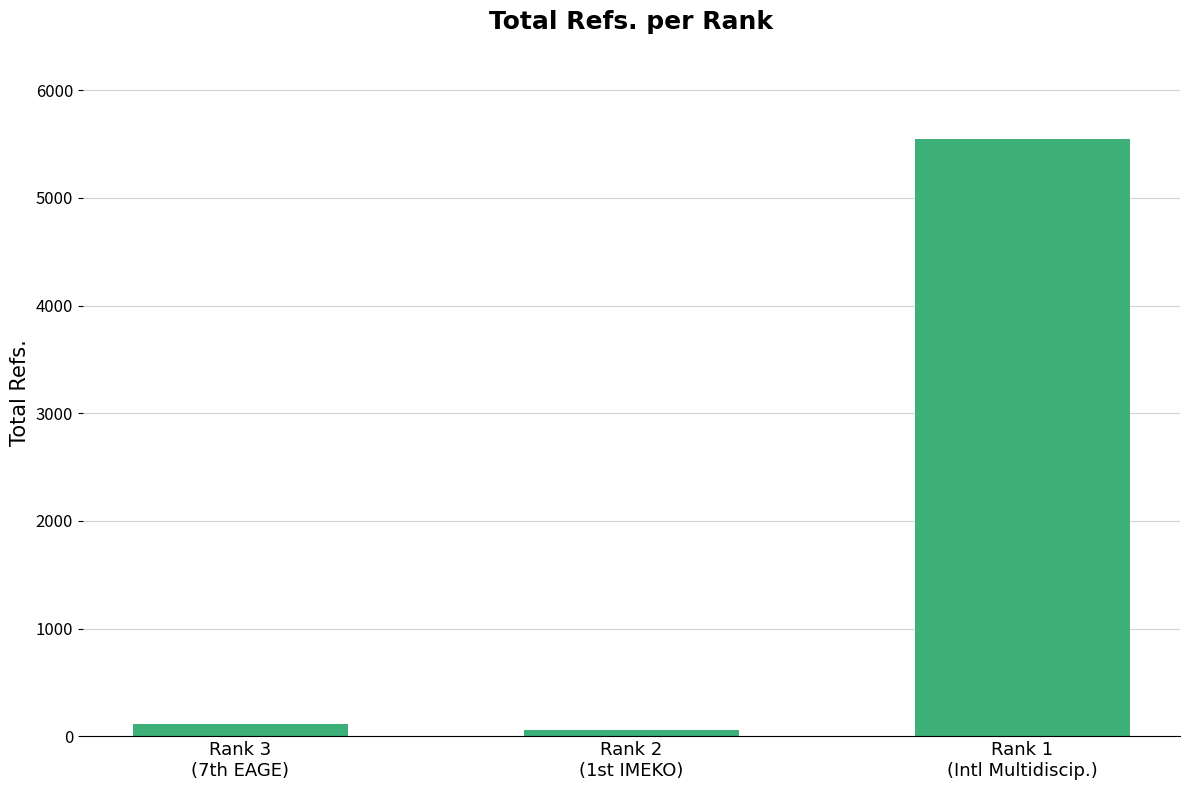

What is the average value?

1905